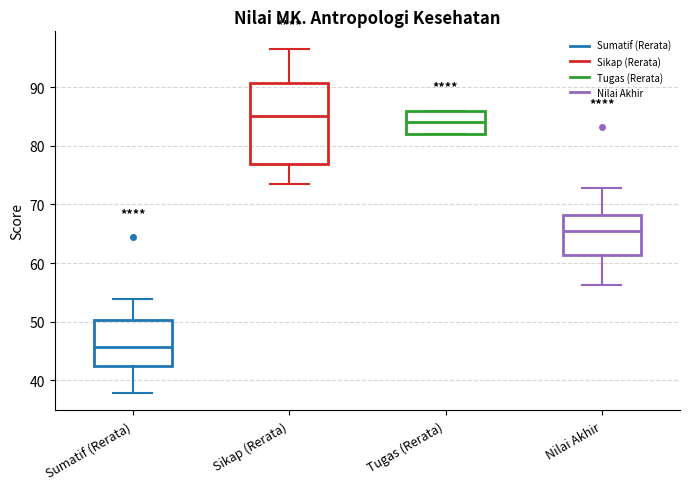

Where does the upper whisker of the box for Sikap (Rerata) end on the y-axis? The values are not printed on the chart, so give them approximately, as read against the axis.

97